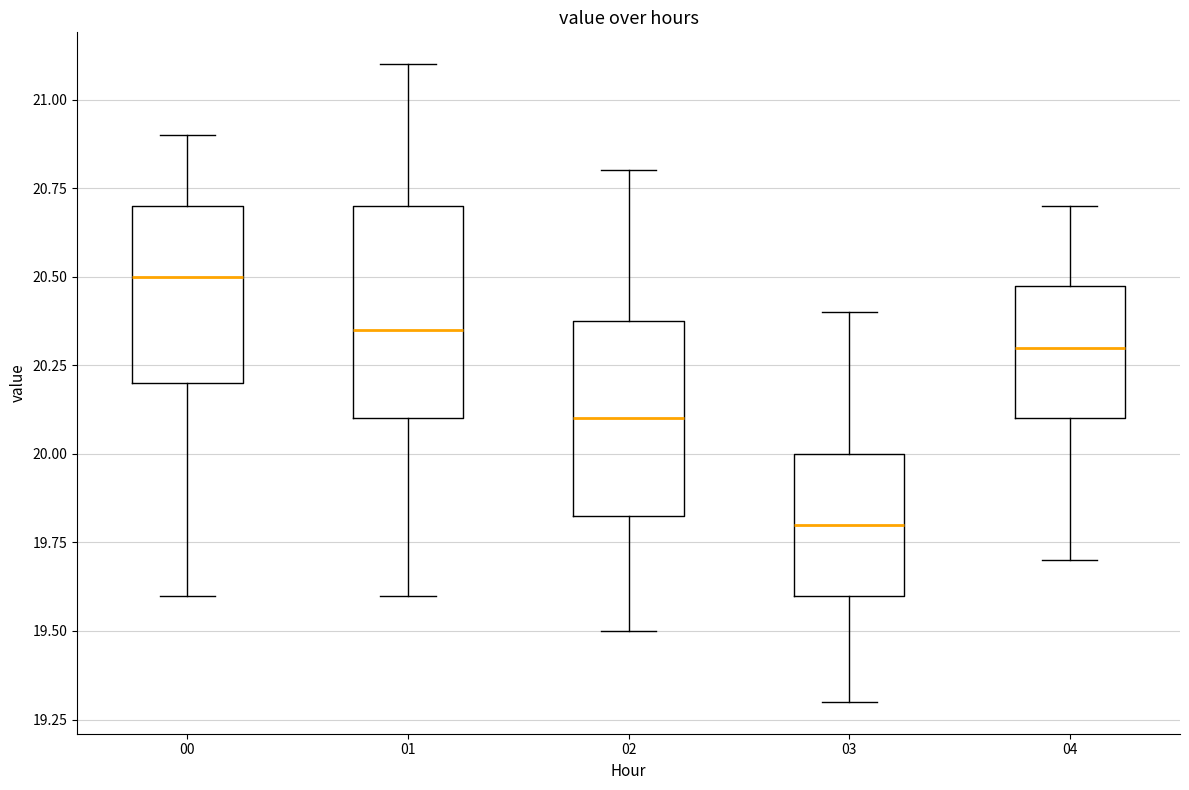

Reading left to right, transcribe this box plot: for each box, give where its median line is, the range the box spans, and where its two whiskers end, as read against the y-axis. The values are not printed on the chart, so give them approximately, as read against the axis.

00: median 20.50, box 20.20 to 20.70, whiskers 19.60 to 20.90
01: median 20.35, box 20.10 to 20.70, whiskers 19.60 to 21.10
02: median 20.10, box 19.85 to 20.40, whiskers 19.50 to 20.80
03: median 19.80, box 19.60 to 20.00, whiskers 19.30 to 20.40
04: median 20.30, box 20.10 to 20.50, whiskers 19.70 to 20.70